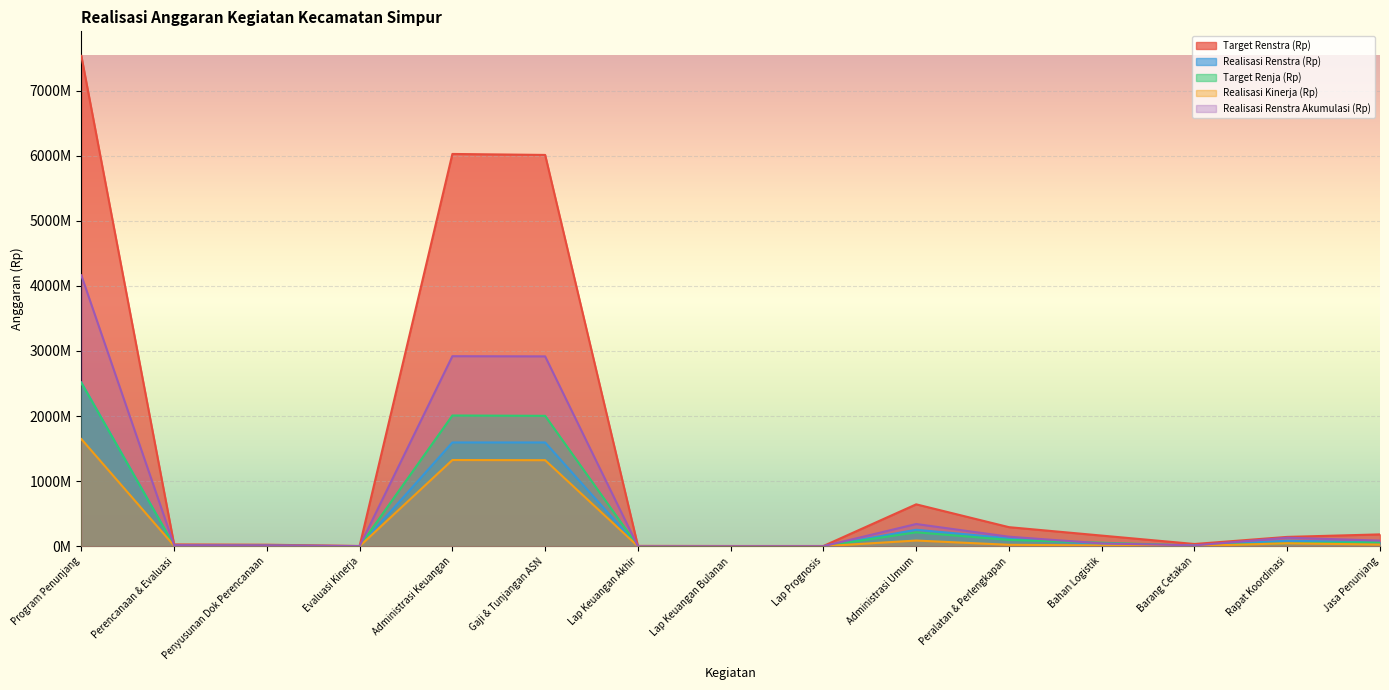

How many series are shown in this chart?

5